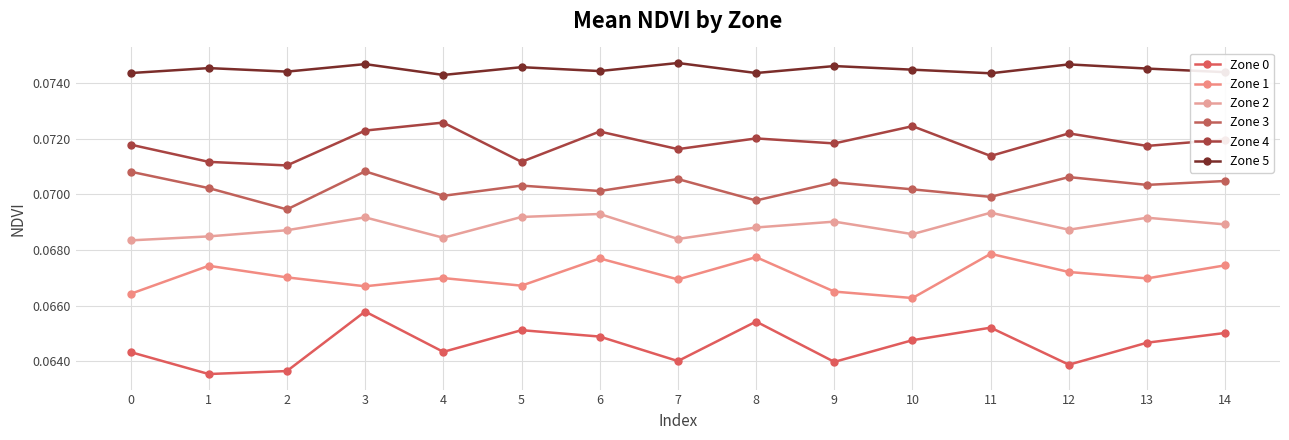

What is the average value of the Zone 4 series?

0.1